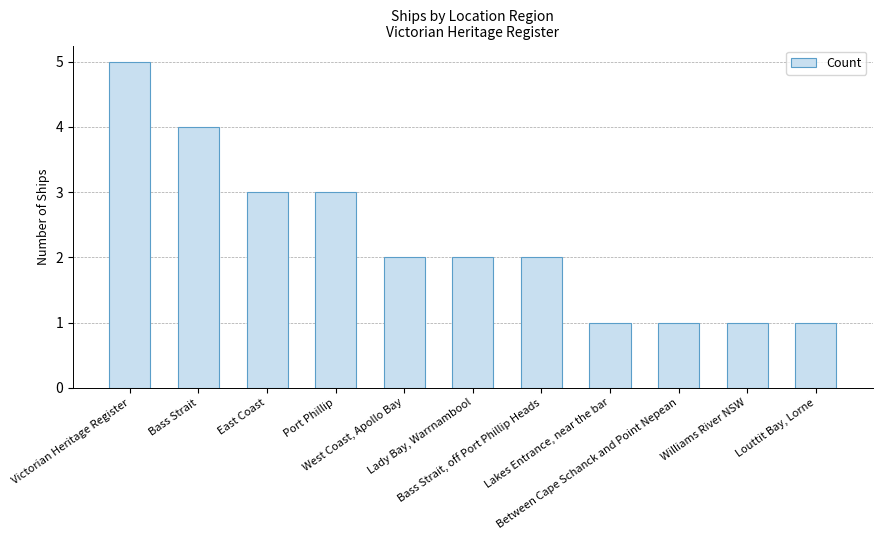

Count the number of categories in the chart.

11